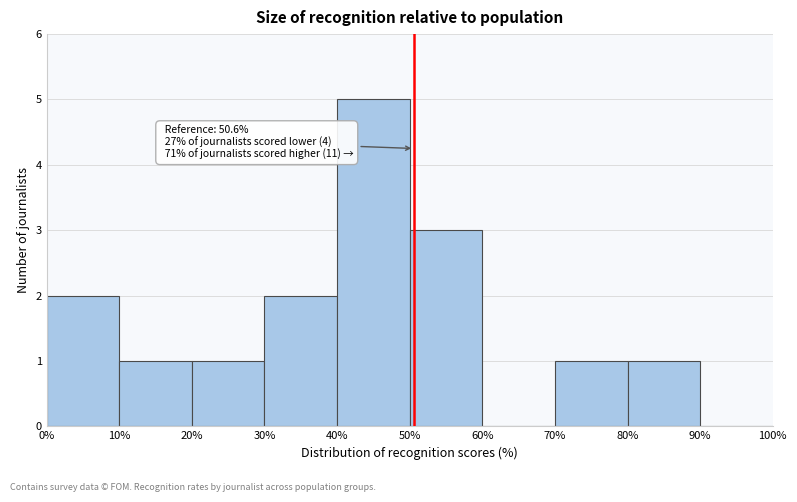

Over which range of the x-axis is the bar tallest?

40% to 50%